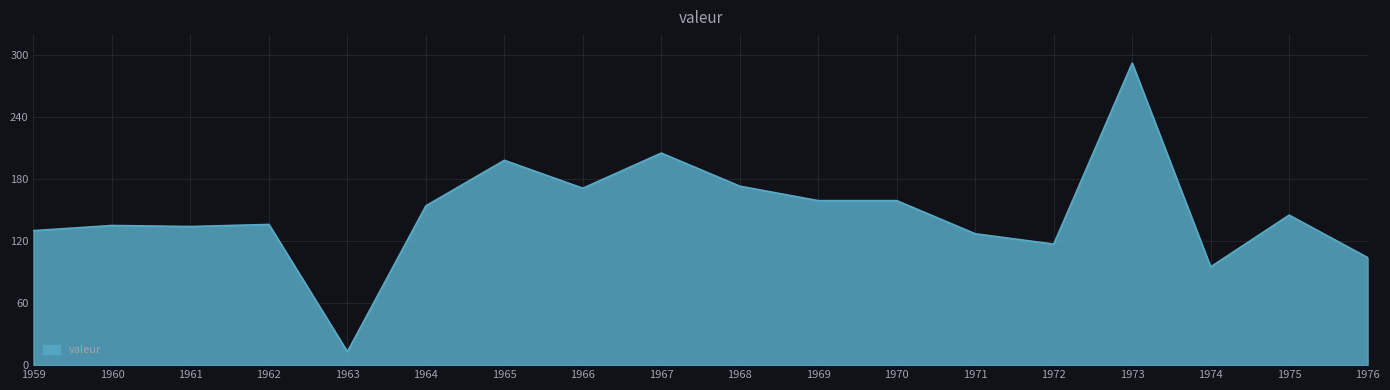

How many categories are shown in the chart?

18